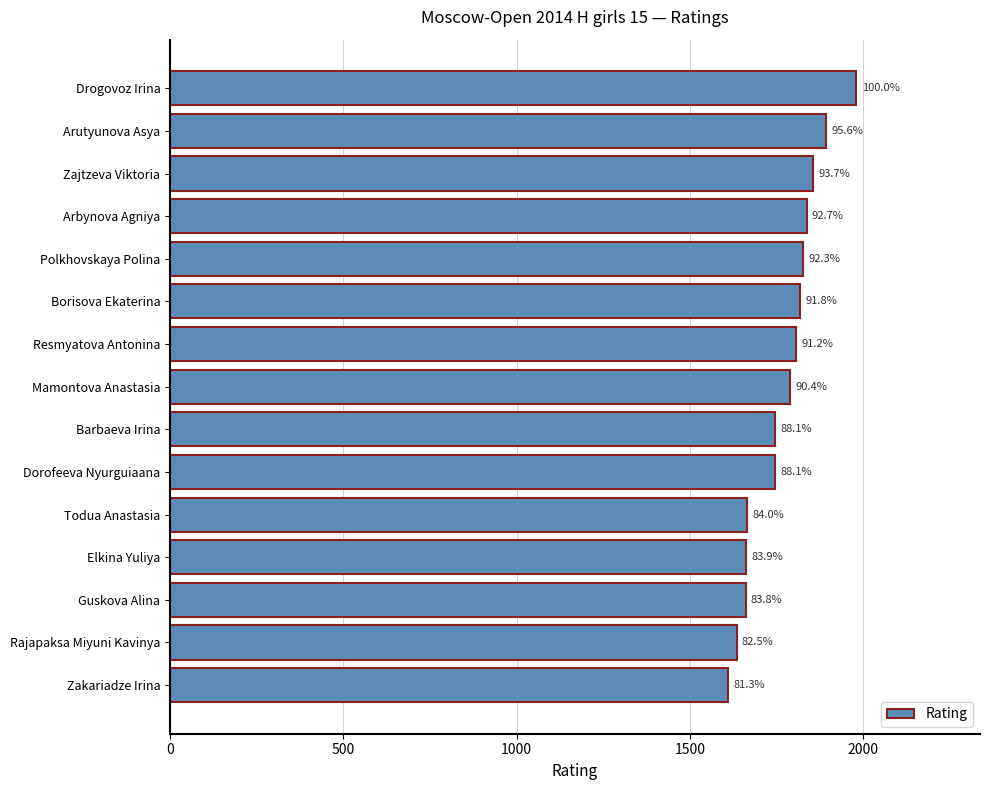

How many bars are there in total?

15